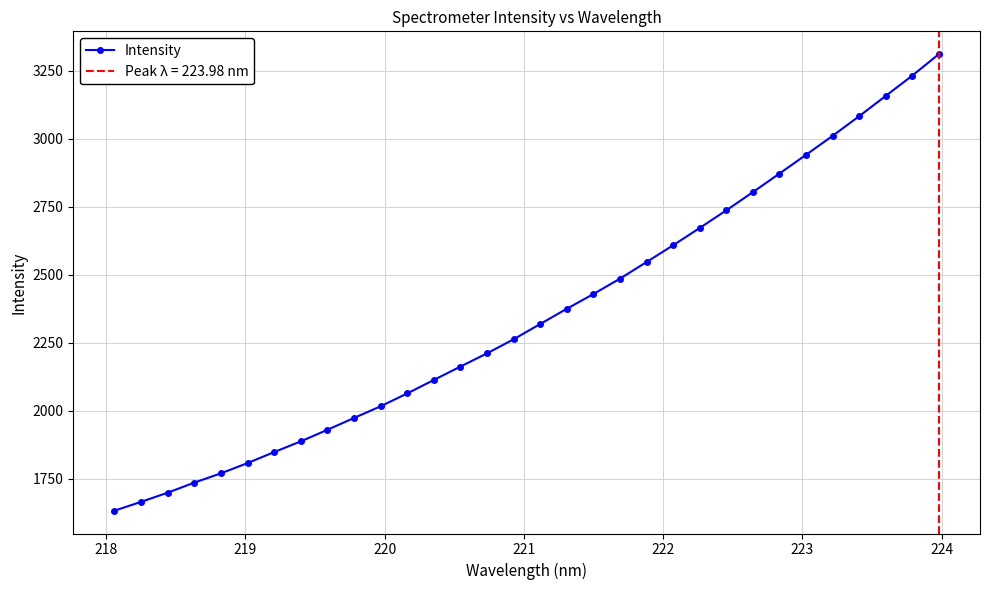

How many data points in Intensity are above 2319?

16